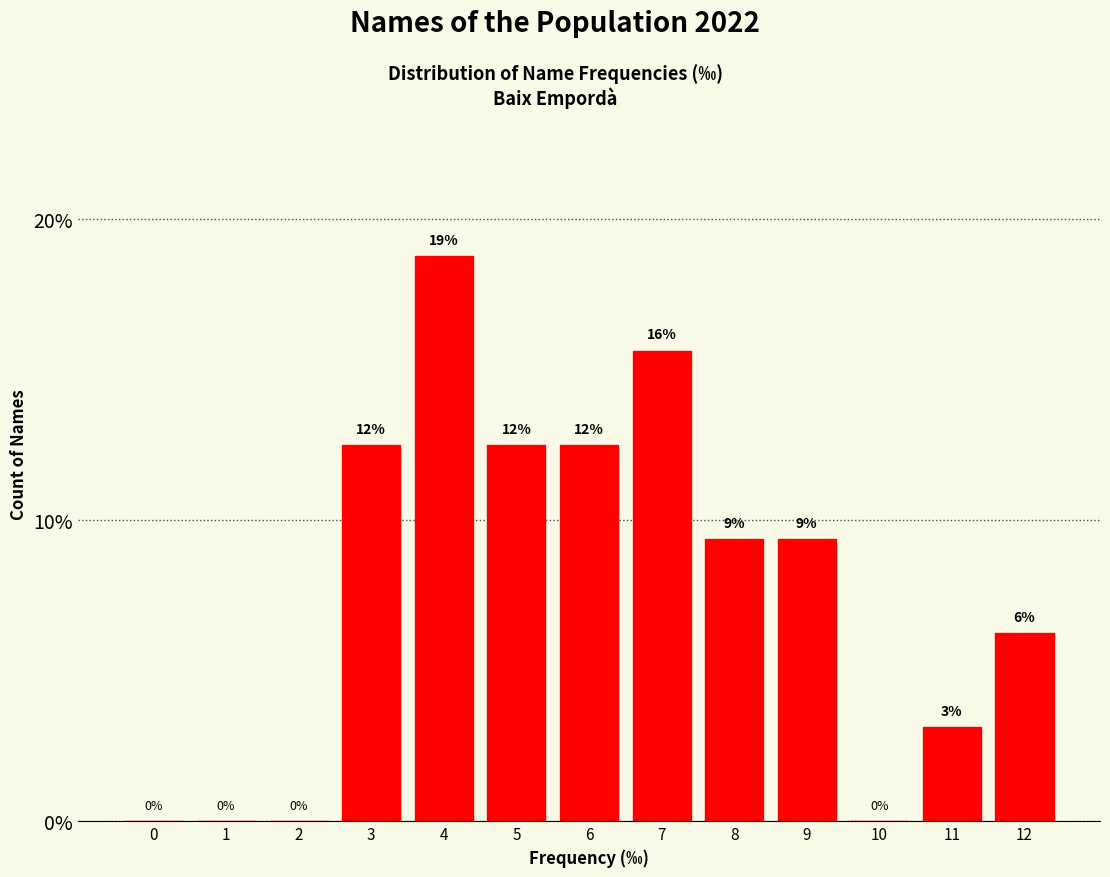

Are the bars horizontal?

No